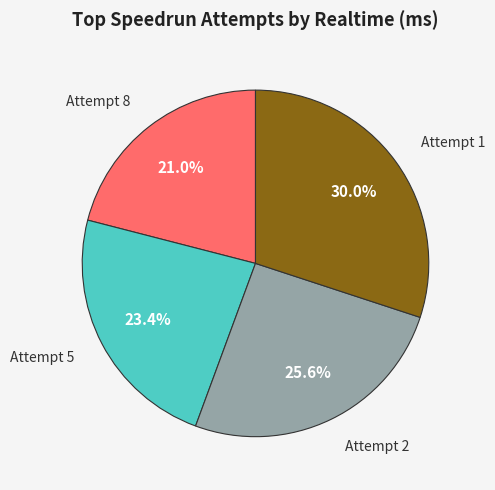

To the nearest percent, what percentage of the pie is Attempt 2?

26%